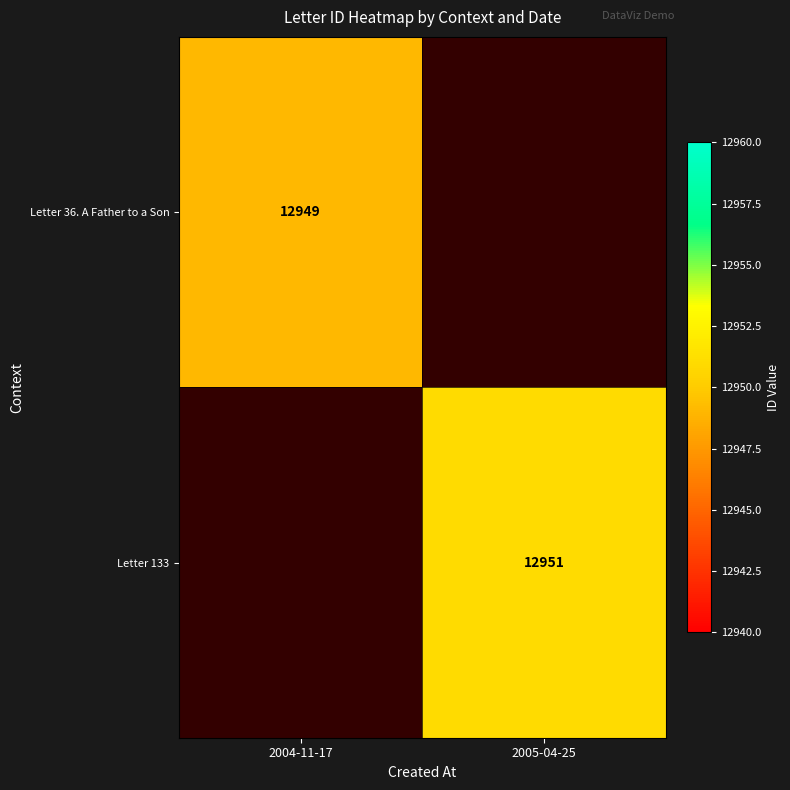

The Letter 36. A Father to a Son series shows 4731 at 2004-11-17. True or false?

False